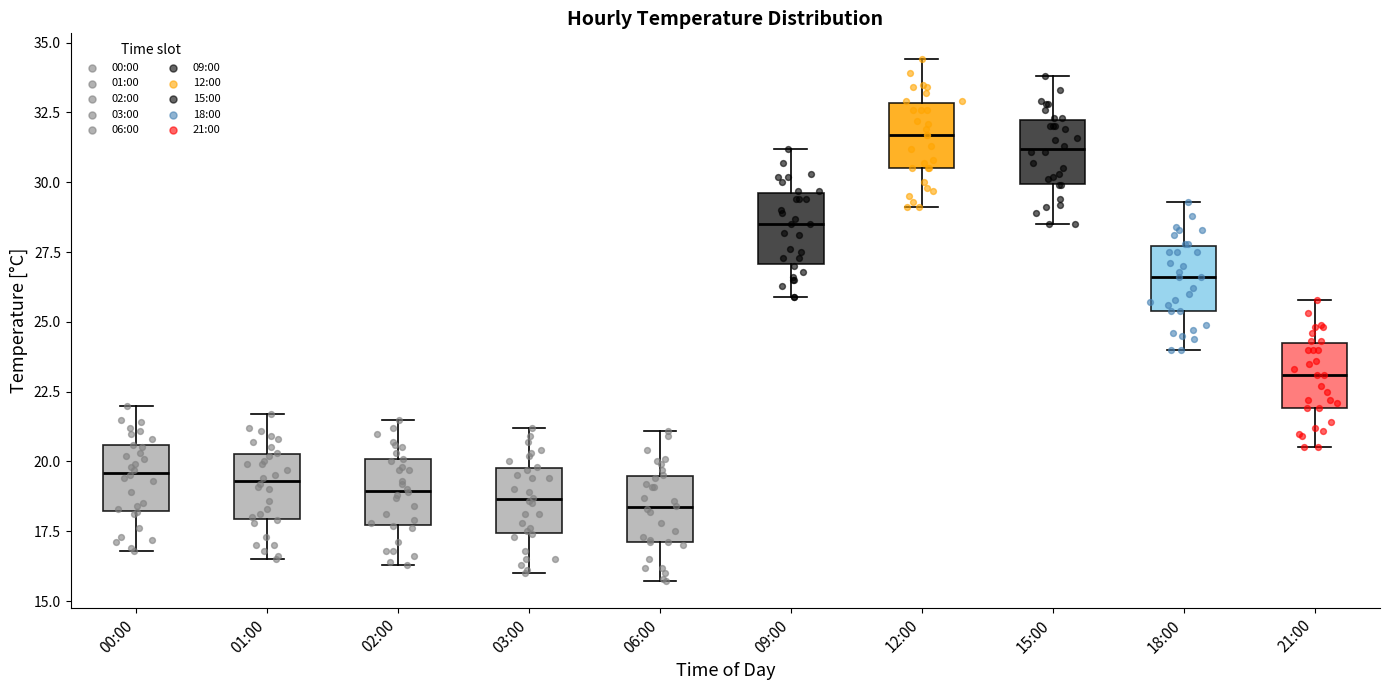

Where is the upper edge of the box for 12:00 on the y-axis? The values are not printed on the chart, so give them approximately, as read against the axis.

33.0